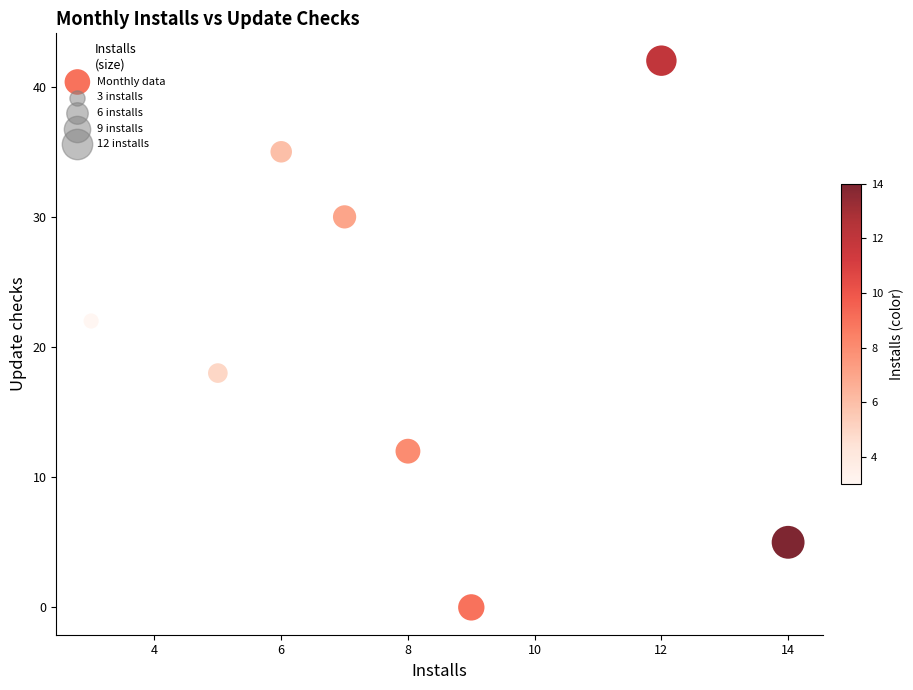

What is the range of X values (max minus min)?

11